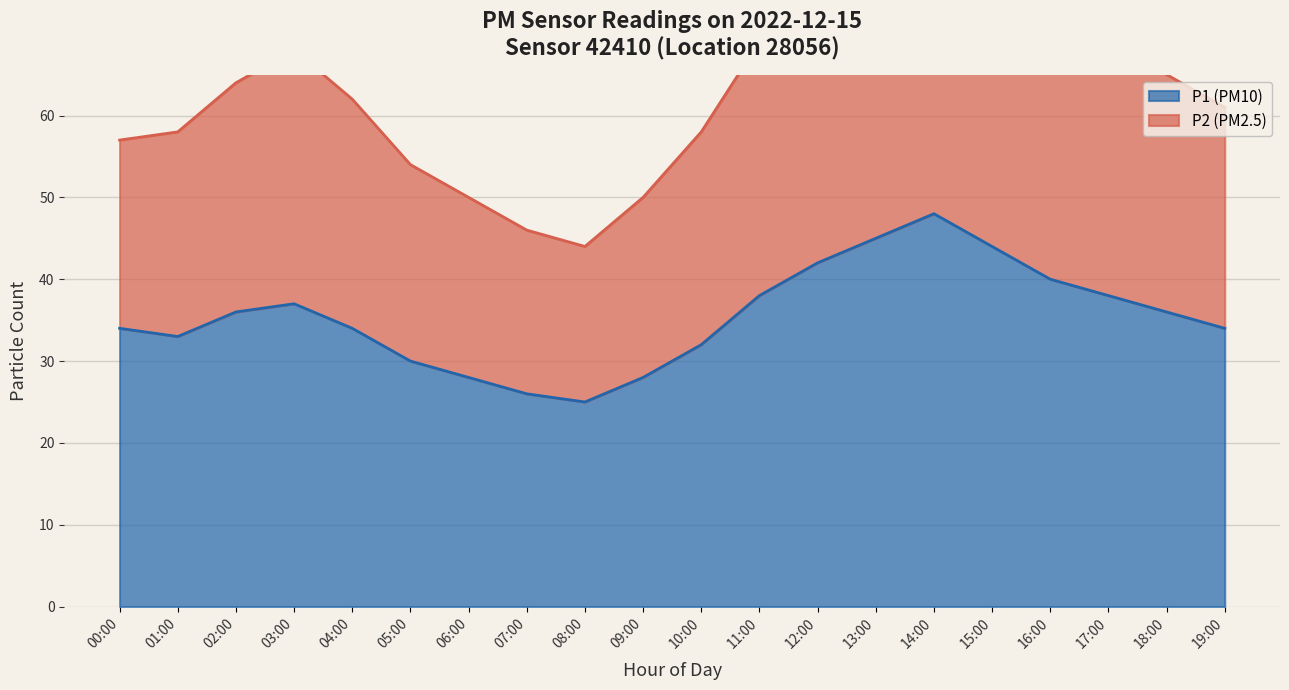

What is the difference between the highest and lowest values at 14:00?

40